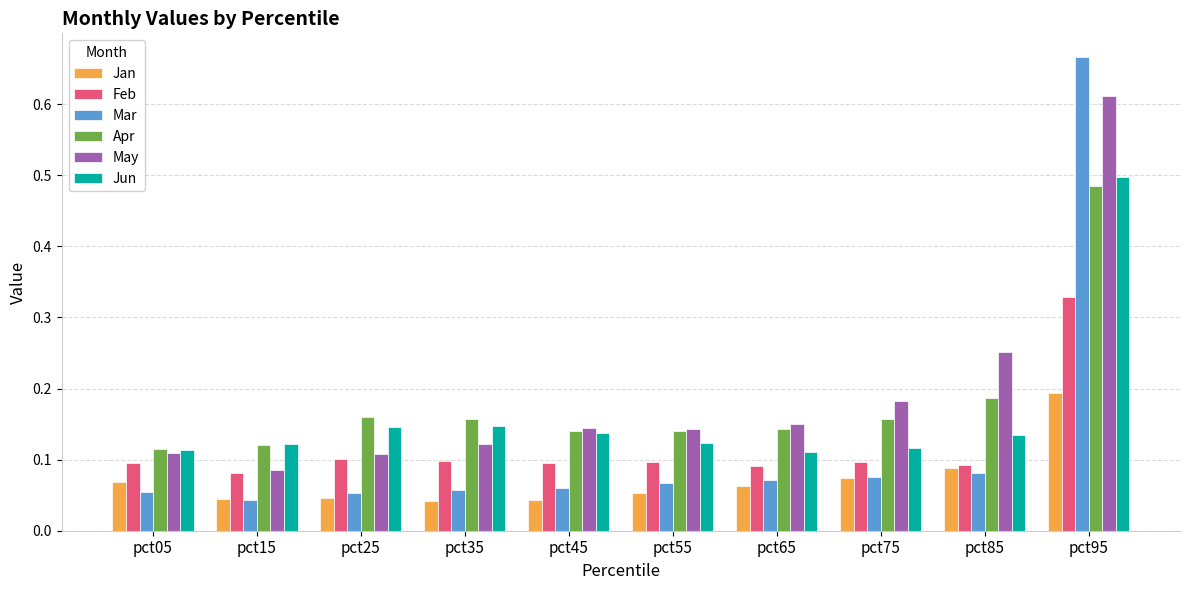

Is the value of Jun at pct95 greater than the value of Jan at pct05?

Yes